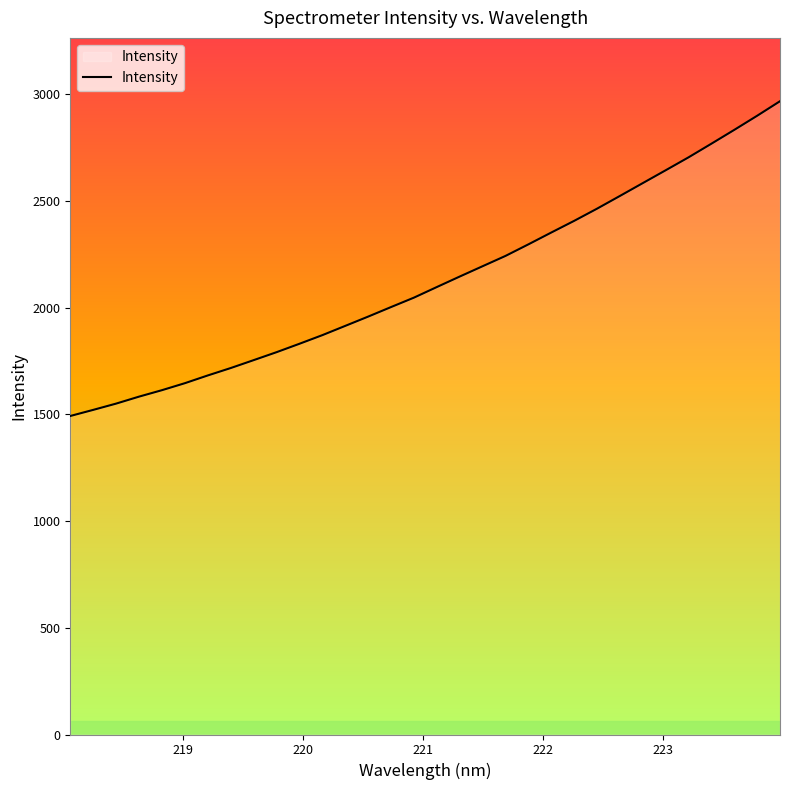

What is the difference between the maximum and minimum values?

1474.4